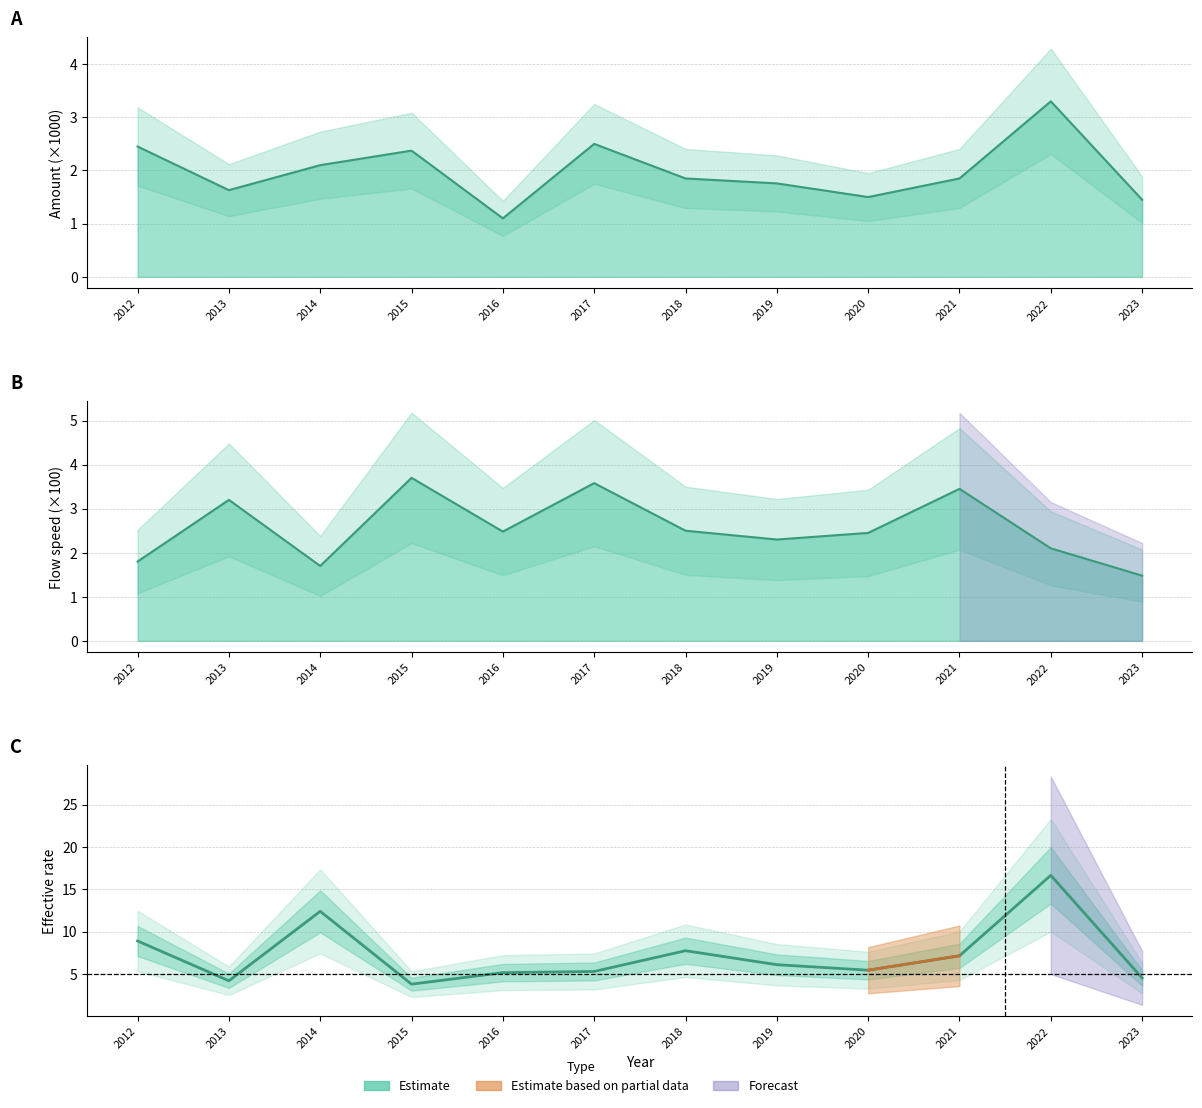

Is the value of flow_speed_line at 2016 greater than the value of amount_line at 2014?

Yes